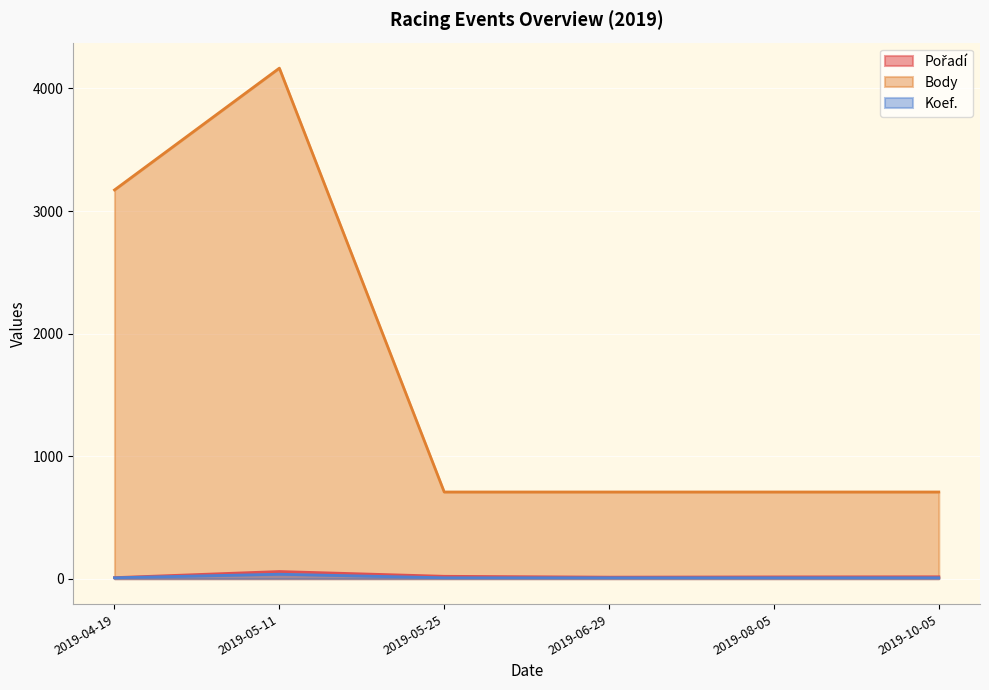

What is the sum of the Koef. values at 2019-08-05 and 2019-05-11?

43